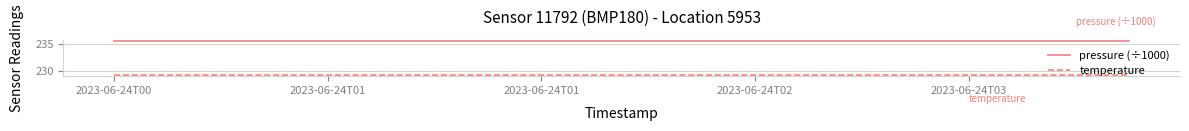

True or false: temperature and pressure (÷1000) intersect in this chart.

False